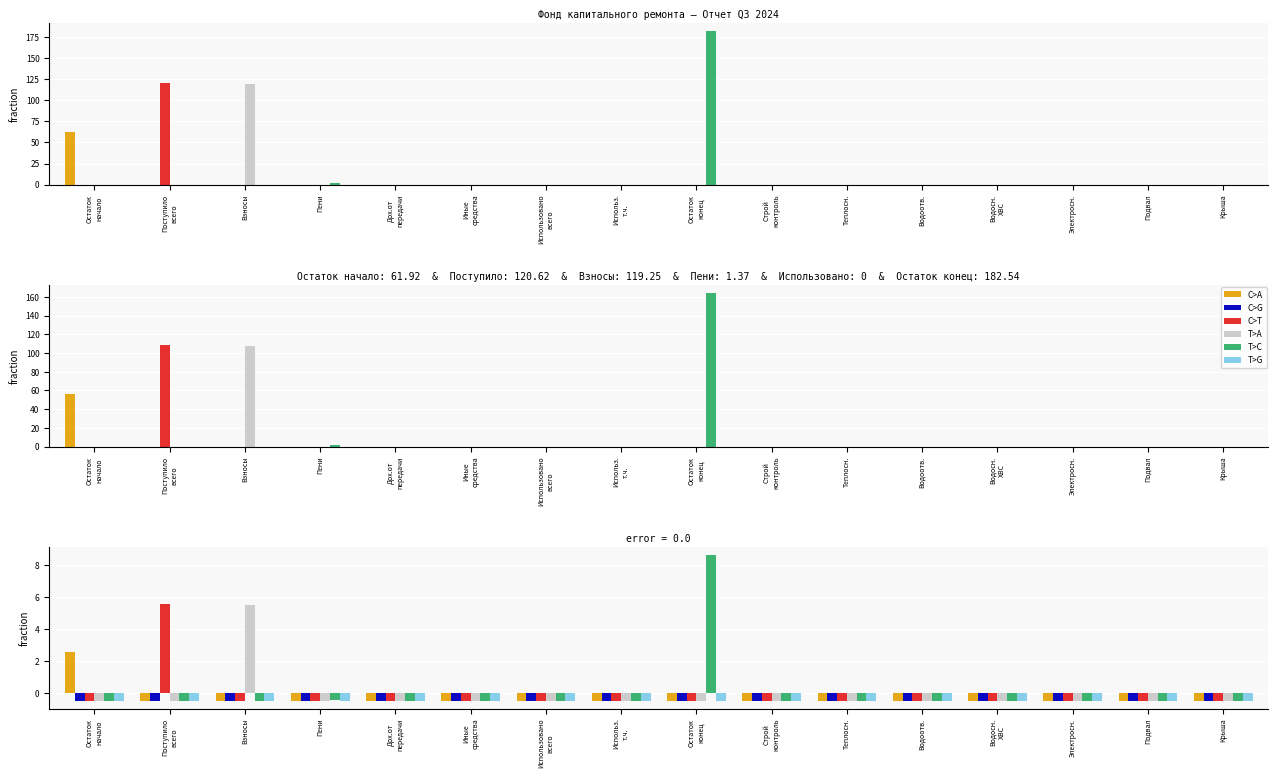

Which has a higher value, Теплосн. or Водосн.
ХВС?

Теплосн.